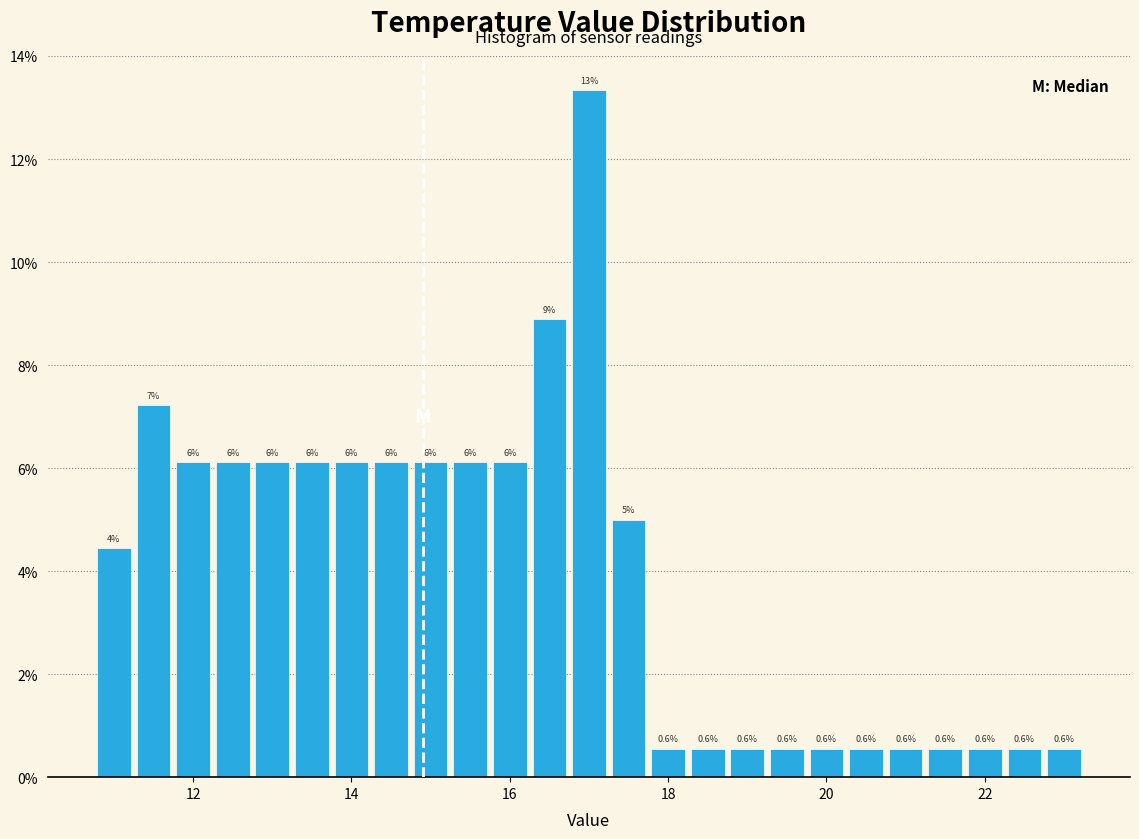

Read against the x-axis, roughly where is the centre of the tallest bar?

17.0